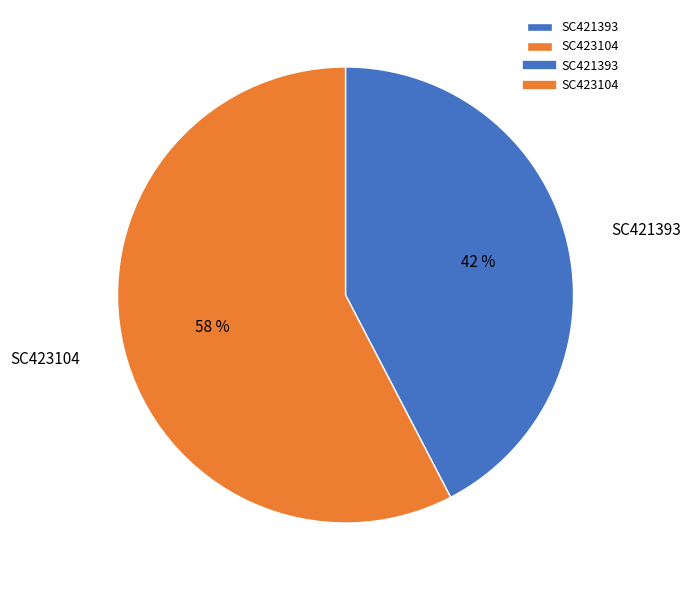

Do SC421393 and SC423104 together represent more than half of the pie?

Yes